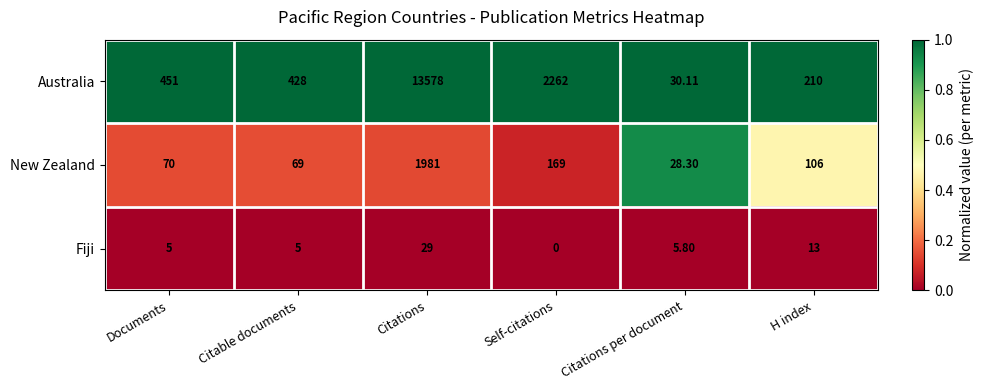

At which category does the chart reach its peak across all series?

Citations